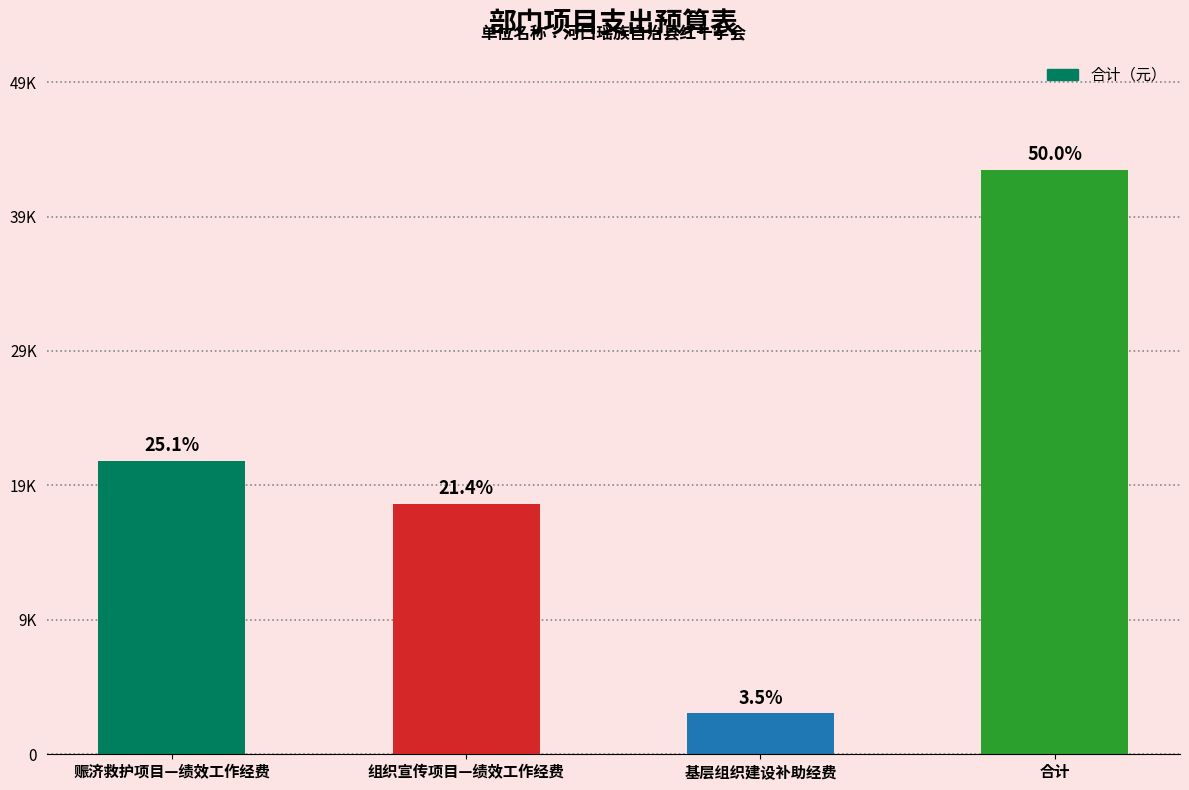

What is the sum of all values?

86000